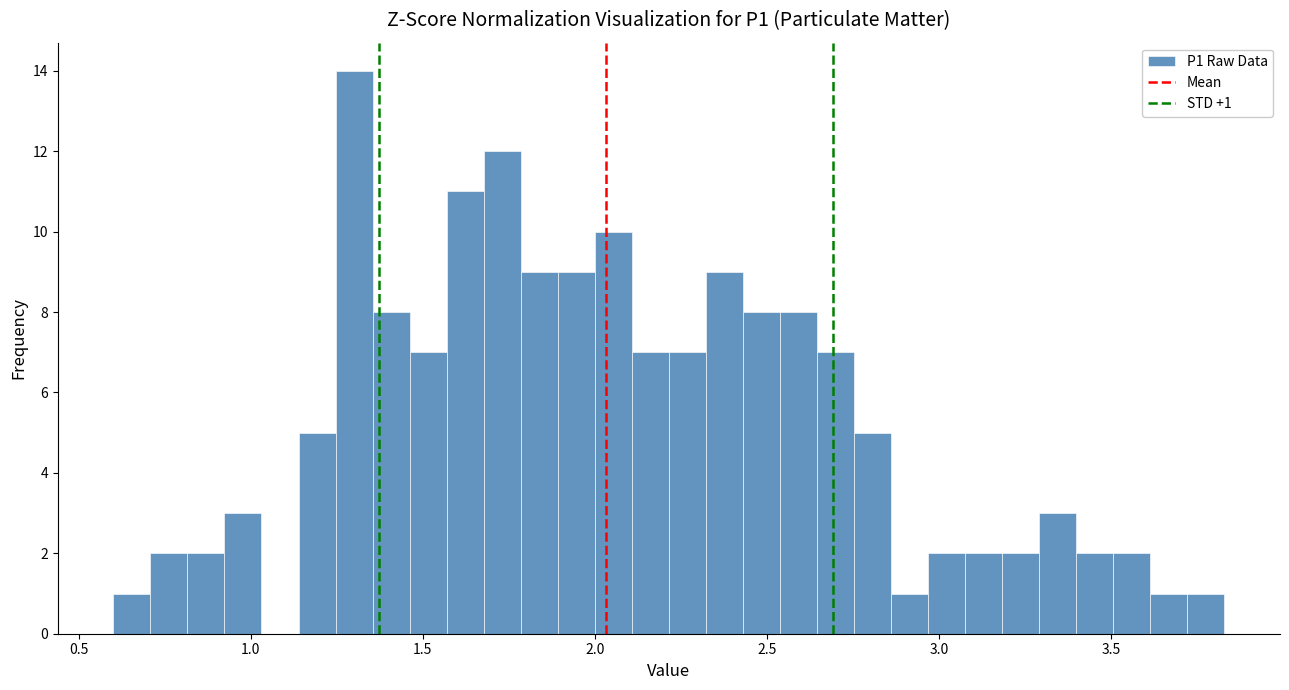

Read against the x-axis, roughly where is the centre of the tallest bar?

1.30